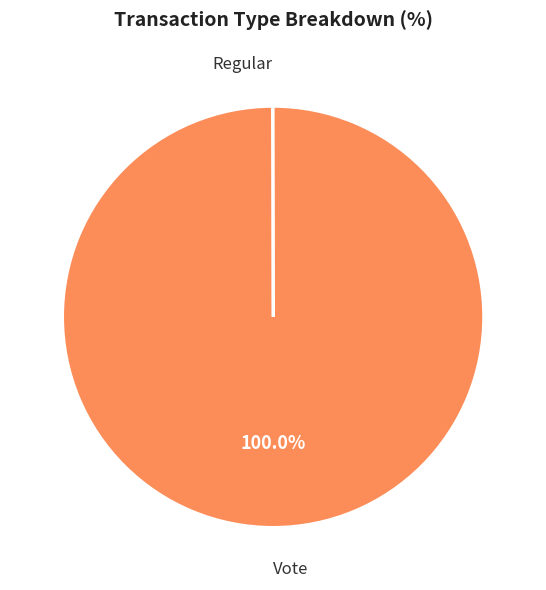

Does any single category account for the majority?

Yes